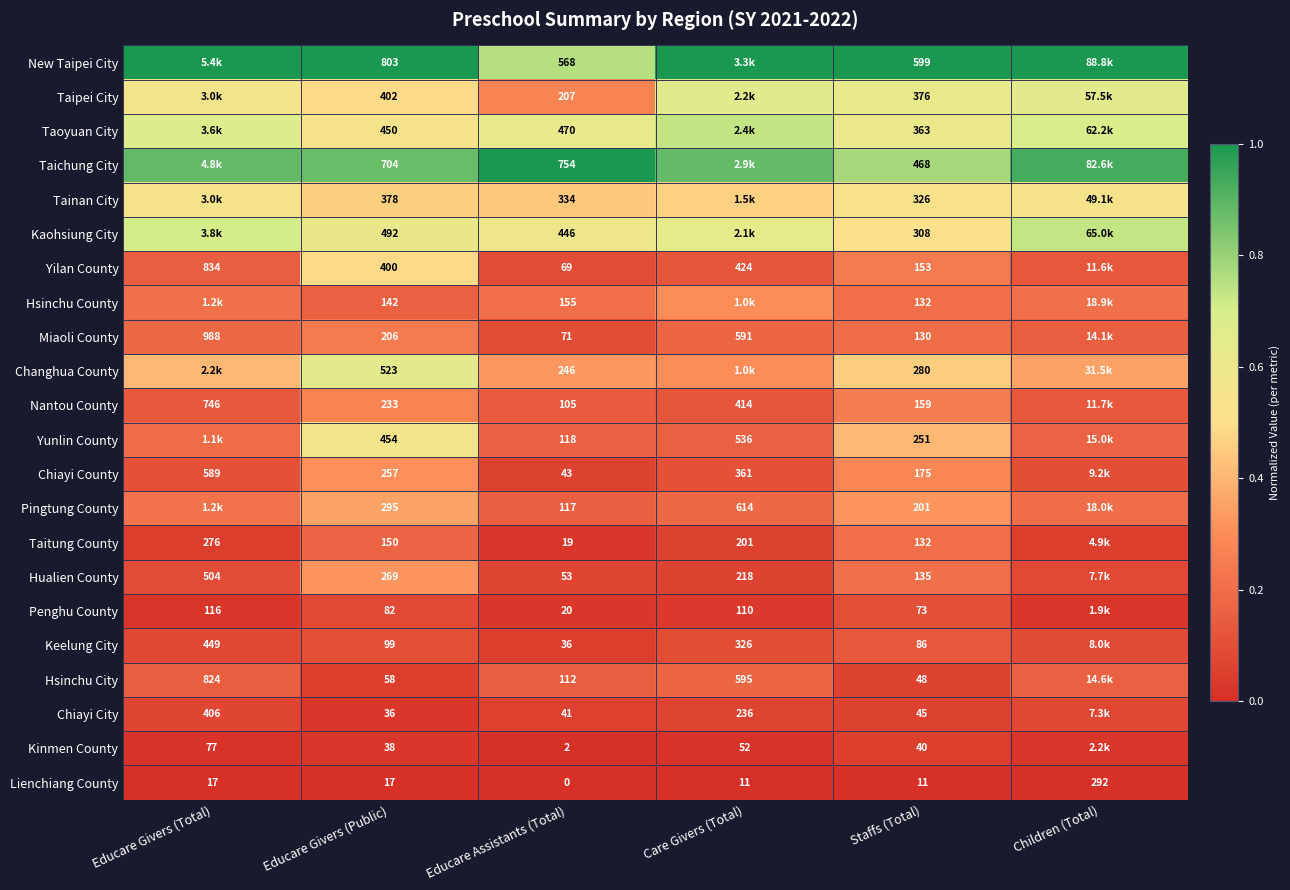

Is the value of Yilan County at Staffs (Total) greater than the value of Taitung County at Care Givers (Total)?

No